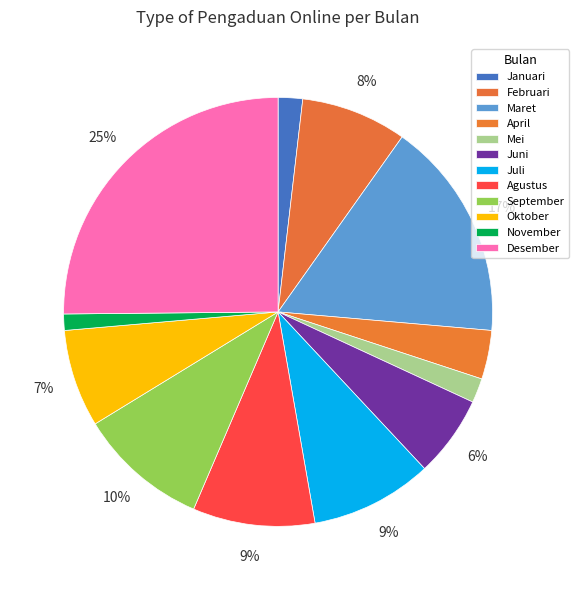

Does Maret represent more than half of the total?

No